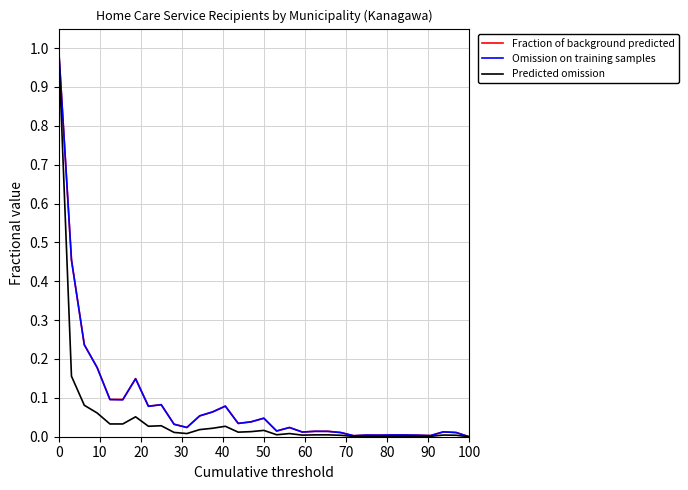

What is the maximum value for Predicted omission?

1.0